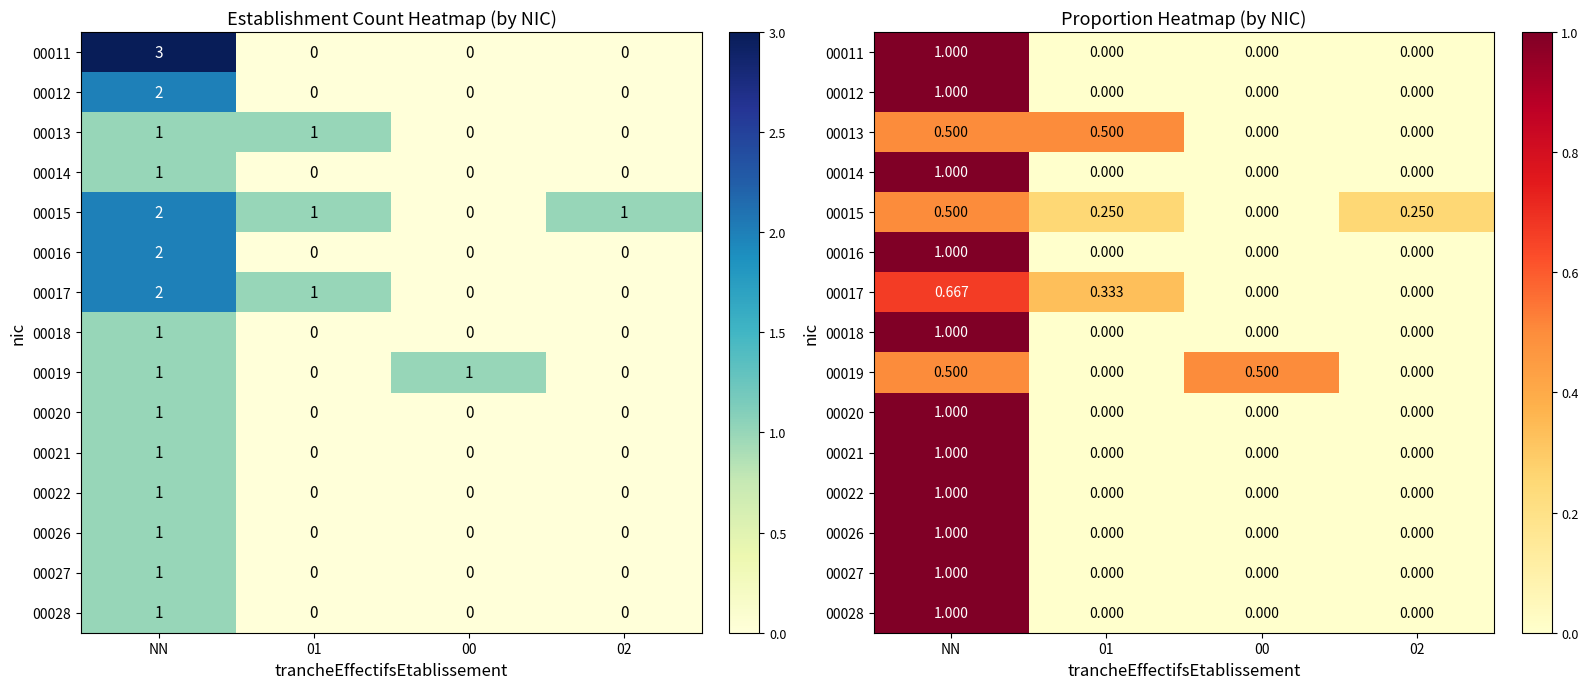

At which label does 00022 reach its minimum?

01